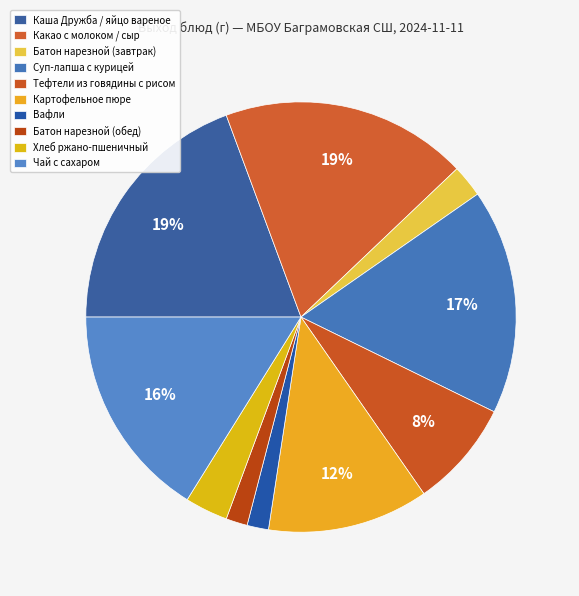

True or false: Каша Дружба / яйцо вареное accounts for 19% of the total.

True